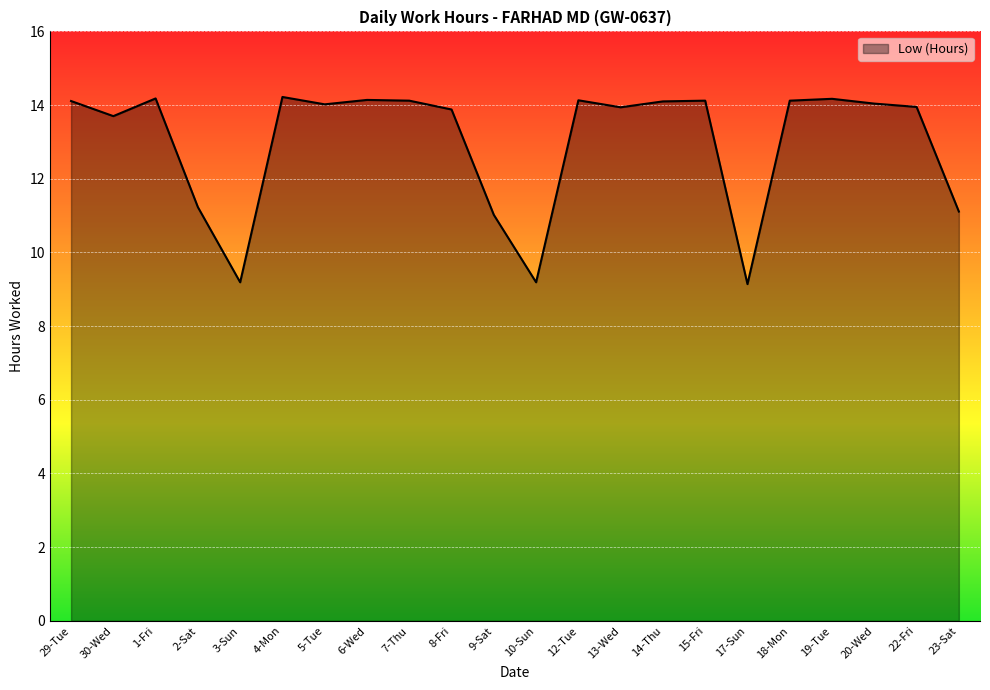

Does the chart display data point markers on the line(s)?

No